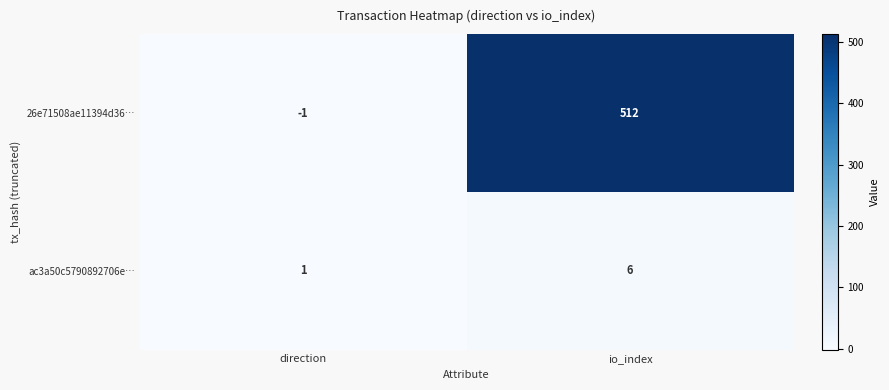

Count the number of categories in the chart.

2